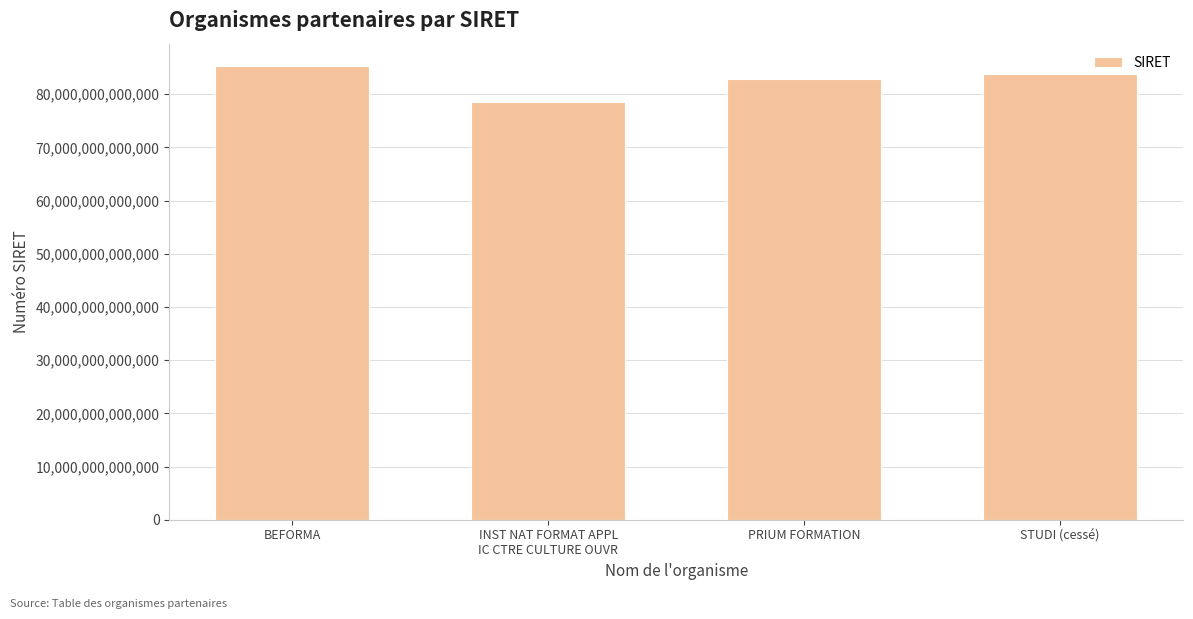

At which label does the data first exceed 83854281900035?

BEFORMA